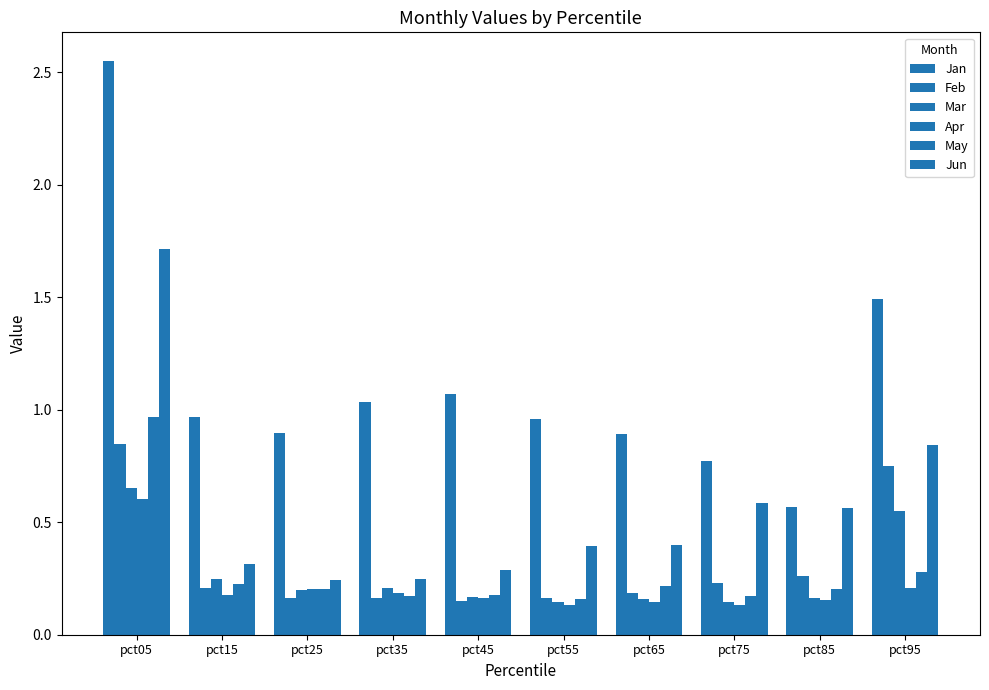

How many bars are there in total?

60